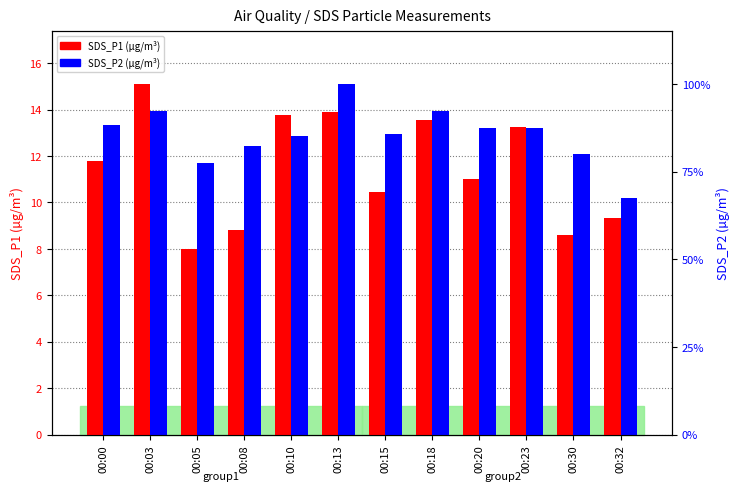

How many groups of bars are there?

12